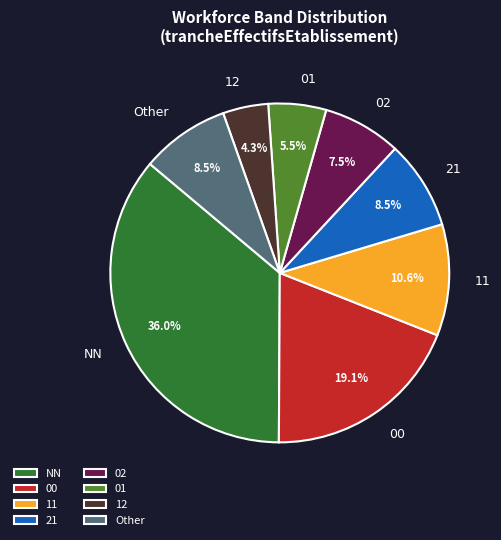

What is the ratio of the value at 00 to the value at 11?

1.8